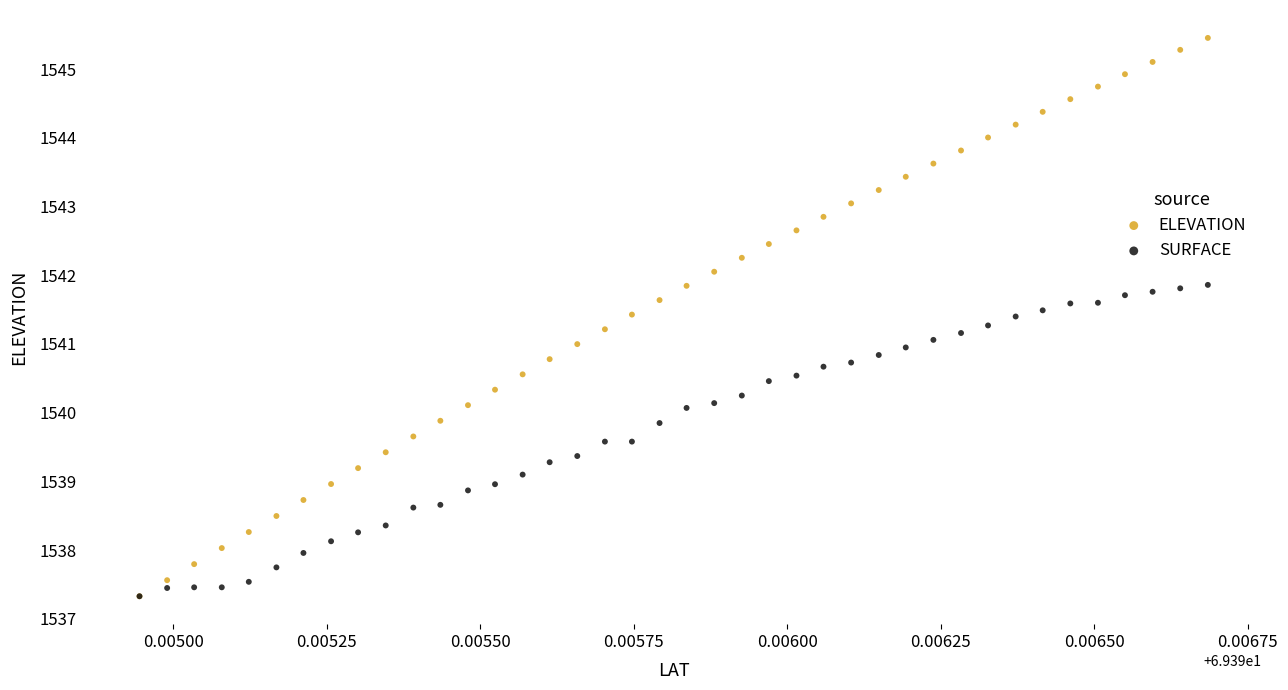

What are all the series names shown in the legend?

ELEVATION, SURFACE